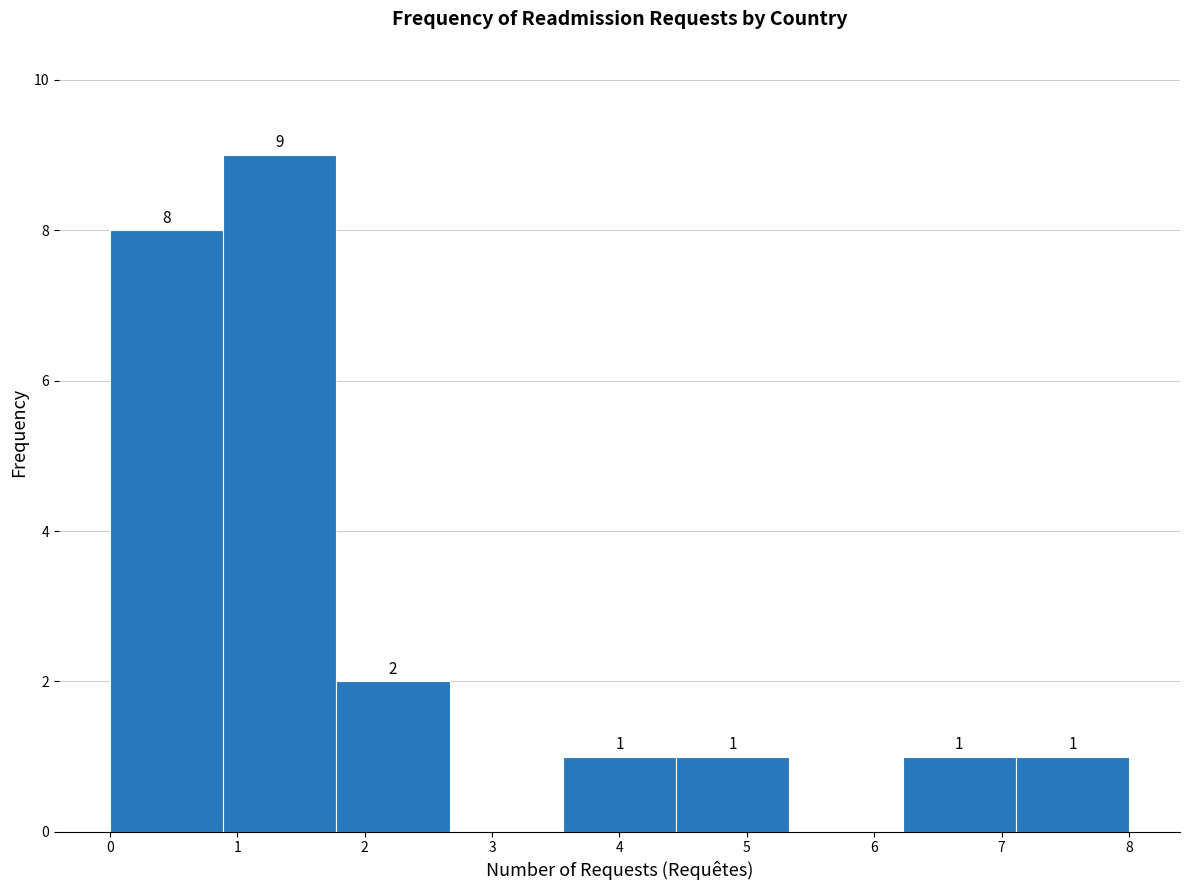

Over which range of the x-axis is the bar tallest?

0.9 to 1.8